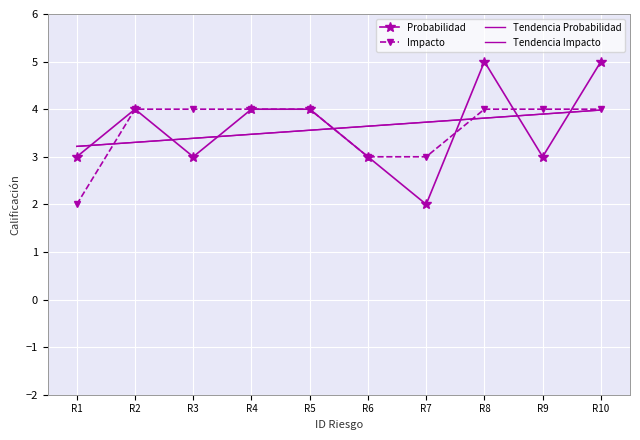

Rank the categories by Impacto value from highest to lowest.

R2, R3, R4, R5, R8, R9, R10, R6, R7, R1